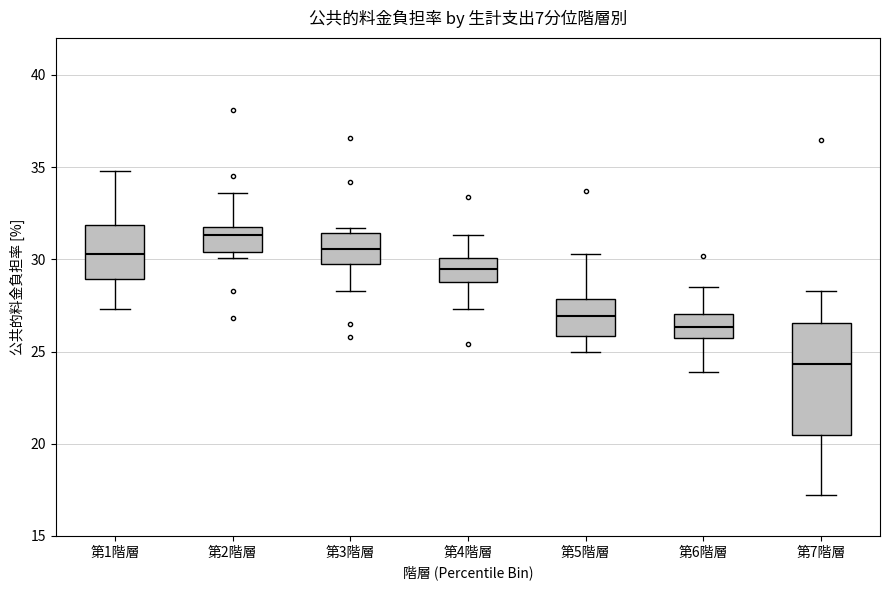

Where does the upper whisker of the box for 第1階層 end on the y-axis? The values are not printed on the chart, so give them approximately, as read against the axis.

35.0